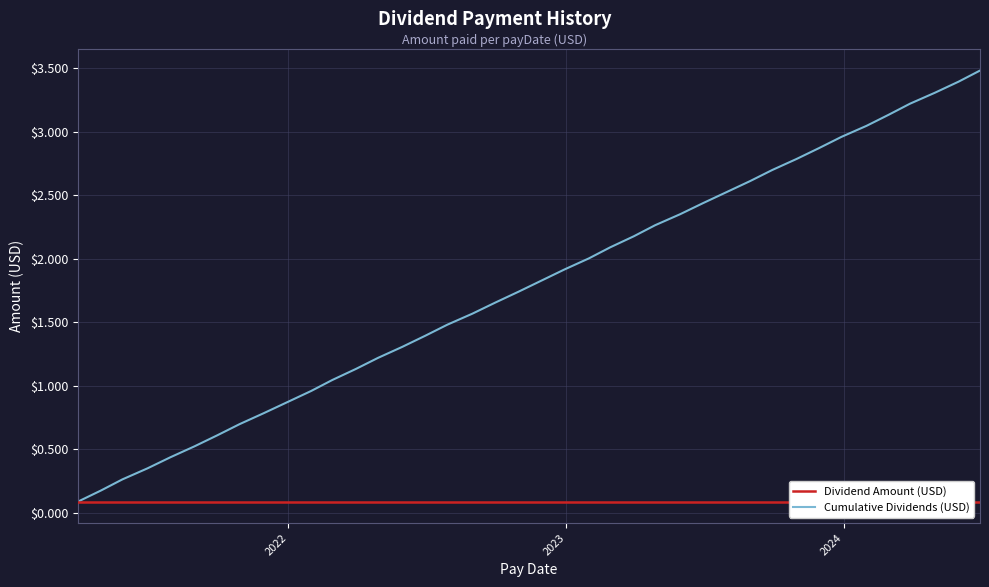

At how many categories does at least one series exceed 0?

40